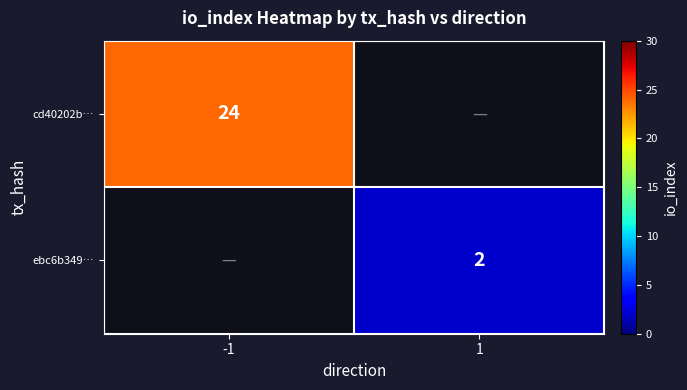

The value of cd40202b… at -1 is 24. True or false?

True